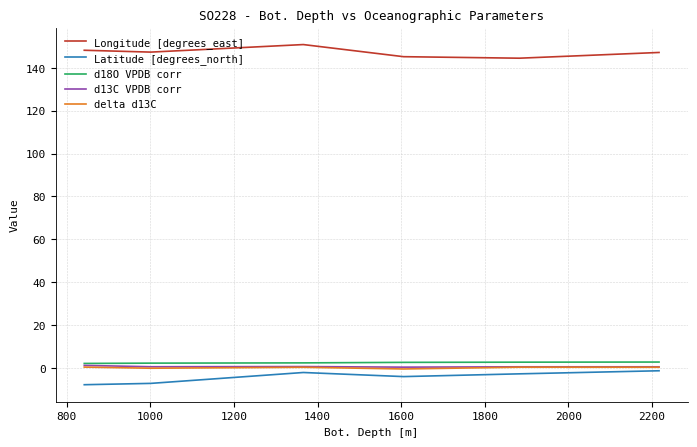

True or false: Longitude [degrees_east] and d18O VPDB corr intersect in this chart.

False